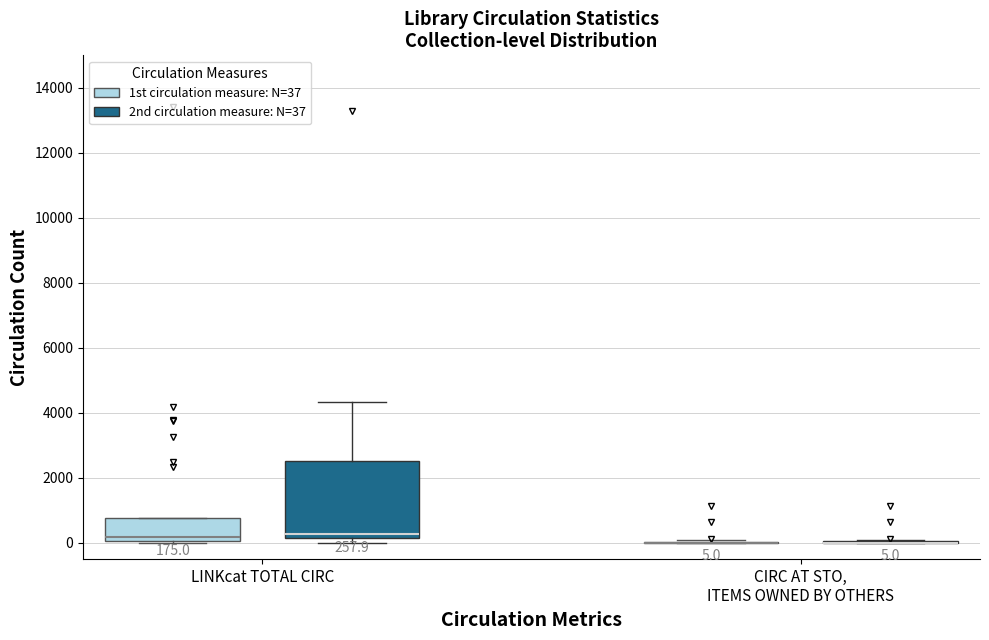

Which box is the tallest, from its lower edge to its upper edge?

LINKcat TOTAL CIRC (2nd circulation measure: N=37)